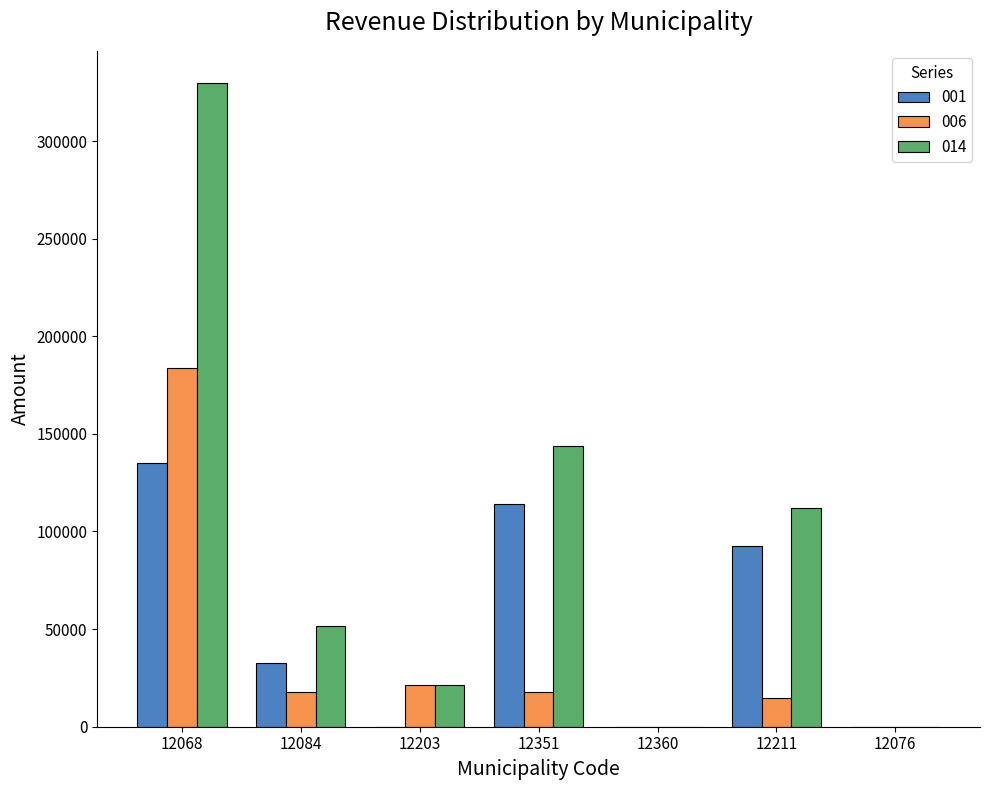

The 001 series shows 0 at 12203. True or false?

True